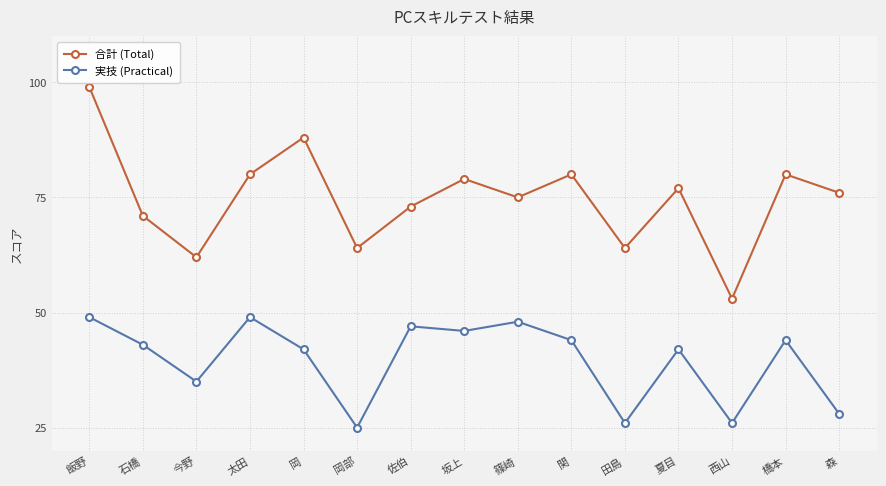

What is the difference between the maximum and second lowest values in the 実技 (Practical) series?

23